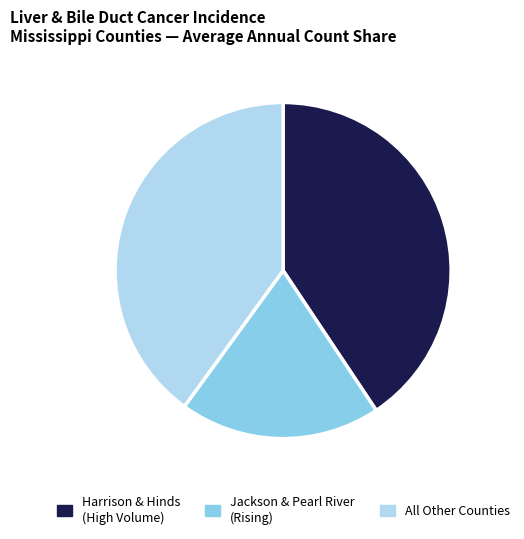

Is the sum of Jackson & Pearl River (Rising) and Harrison & Hinds (High Volume) greater than half?

Yes